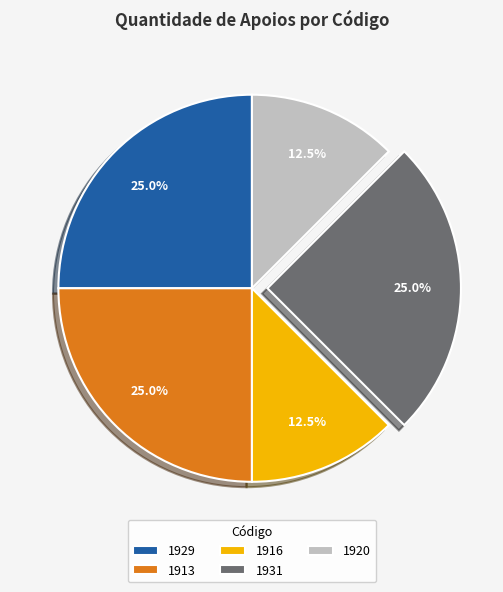

What percentage is the 1929 slice, to the nearest percent?

25%